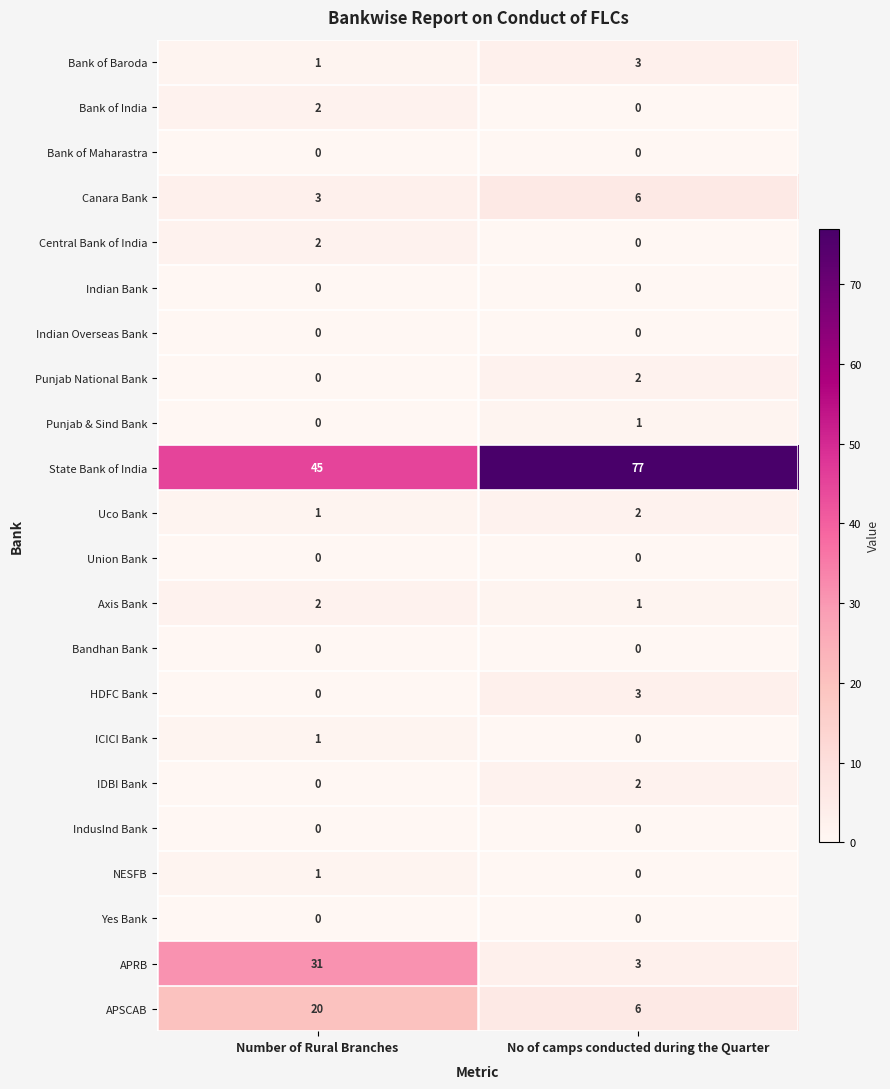

Which series has the widest spread of values?

State Bank of India